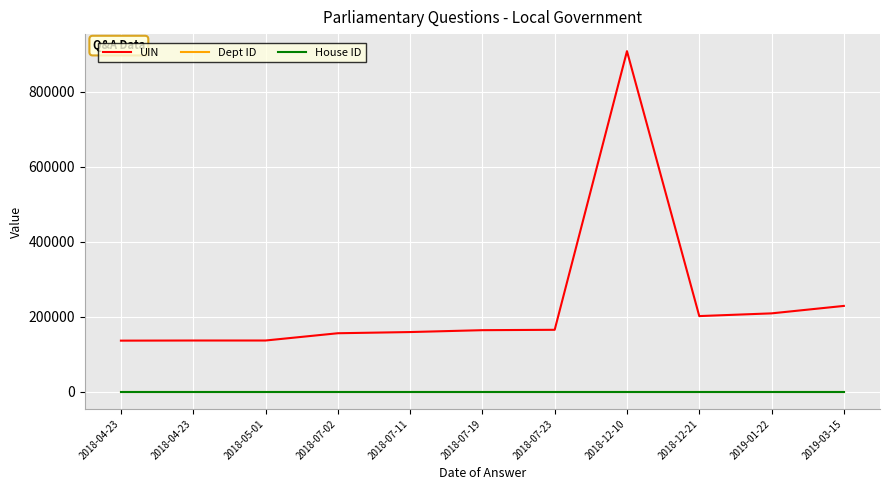

True or false: House ID has more than 0 points higher than both neighbors.

False